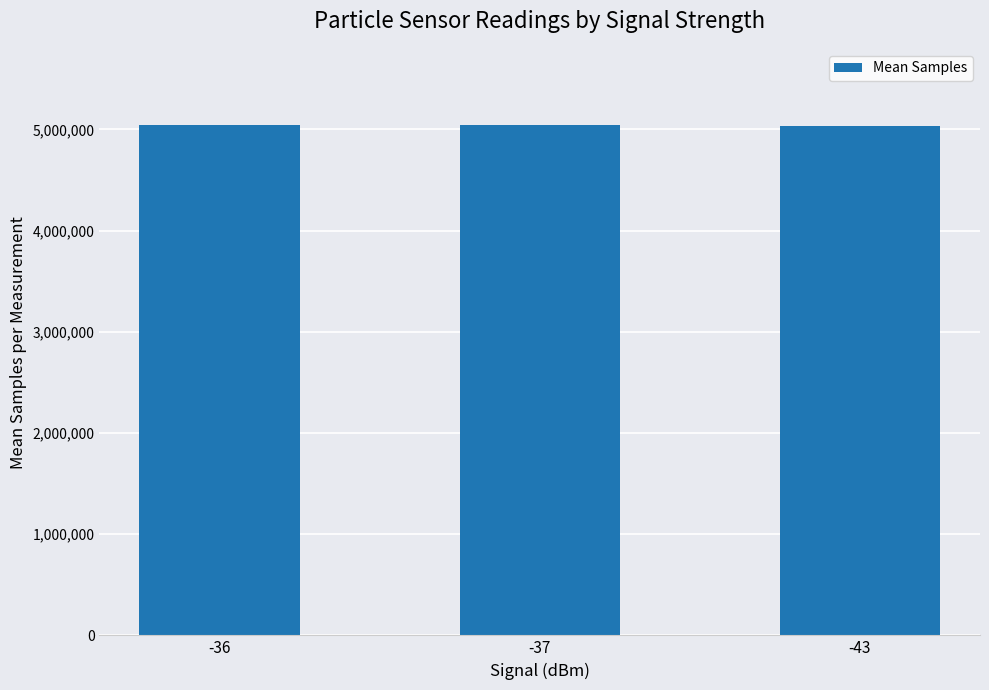

Approximately how many times larger is the value at -43 compared to -37?

1.0